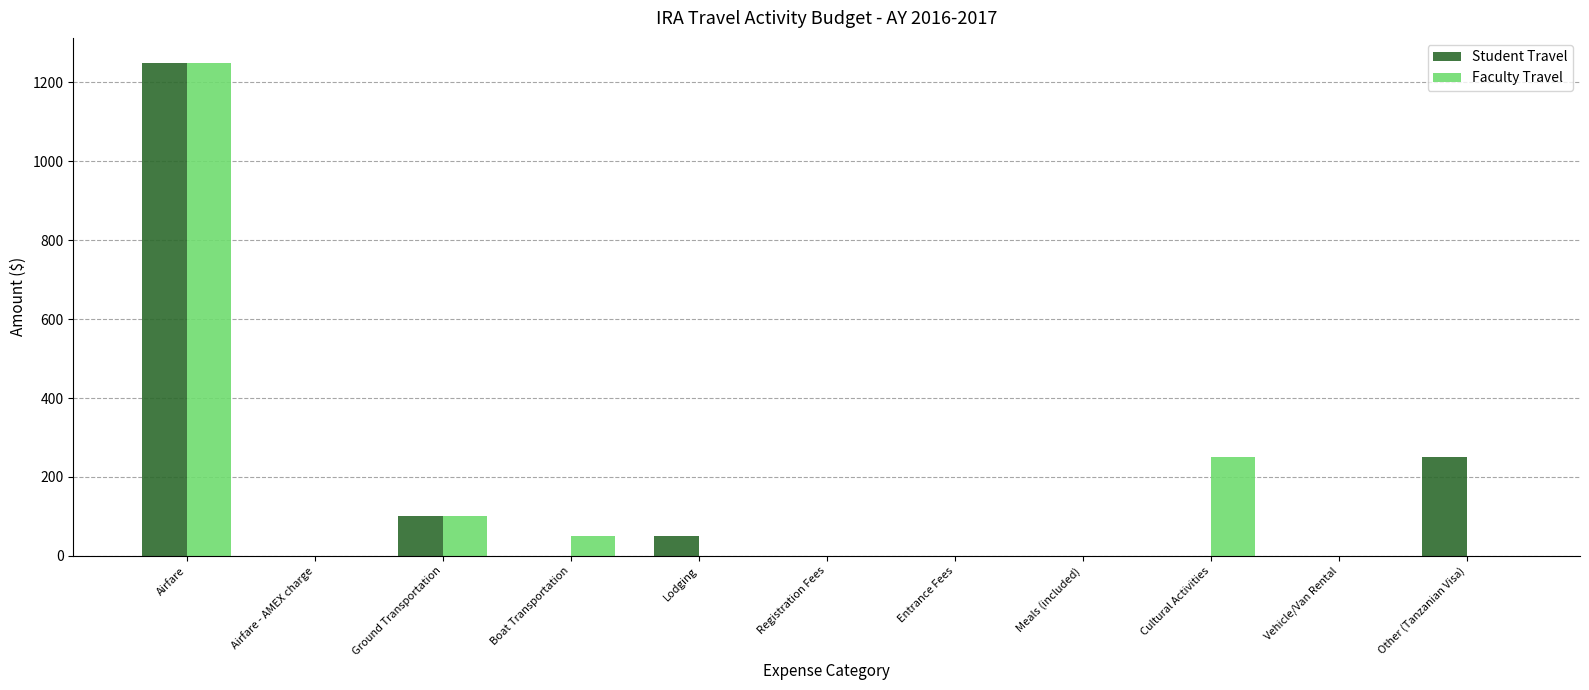

Between Entrance Fees and Other (Tanzanian Visa), which series saw the biggest shift?

Student Travel